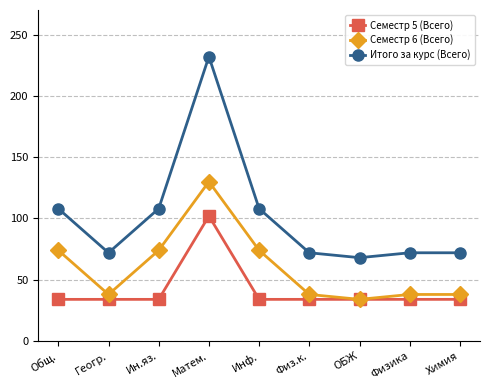

Rank the series by their average value, from lowest to highest.

Семестр 5 (Всего), Семестр 6 (Всего), Итого за курс (Всего)